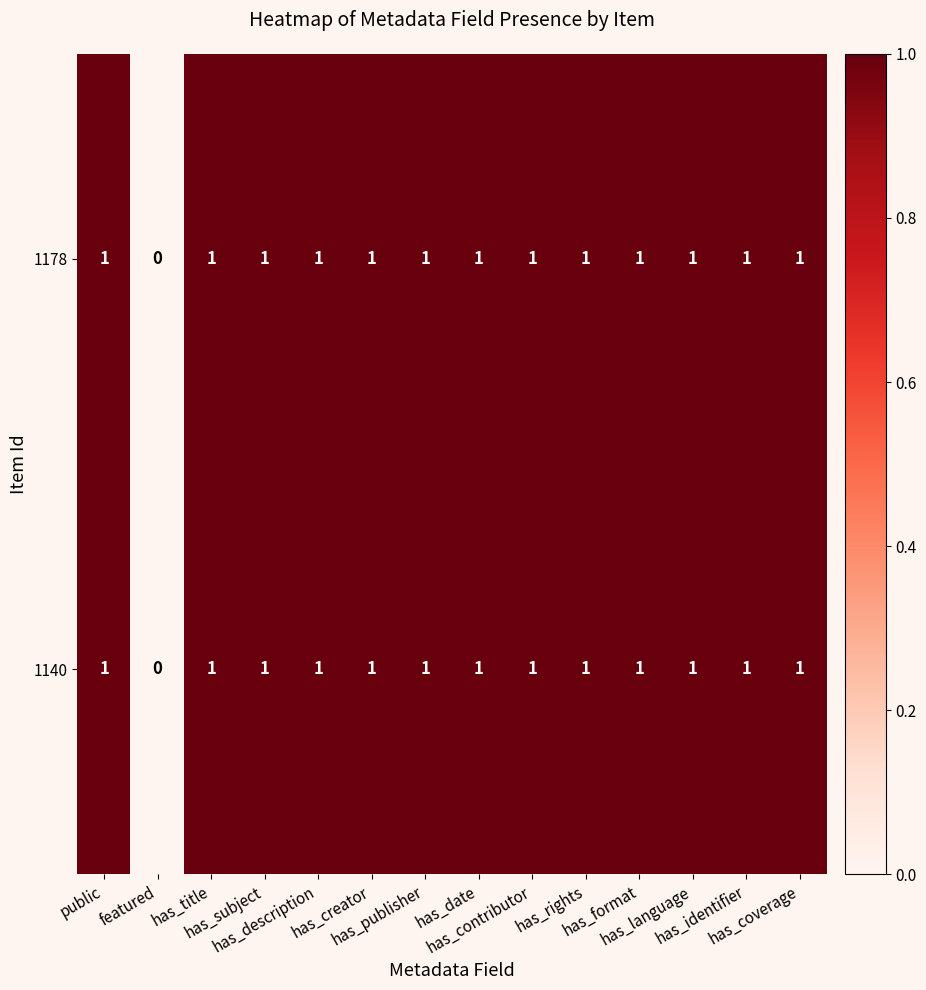

How many 1140 values are between 1 and 2?

13